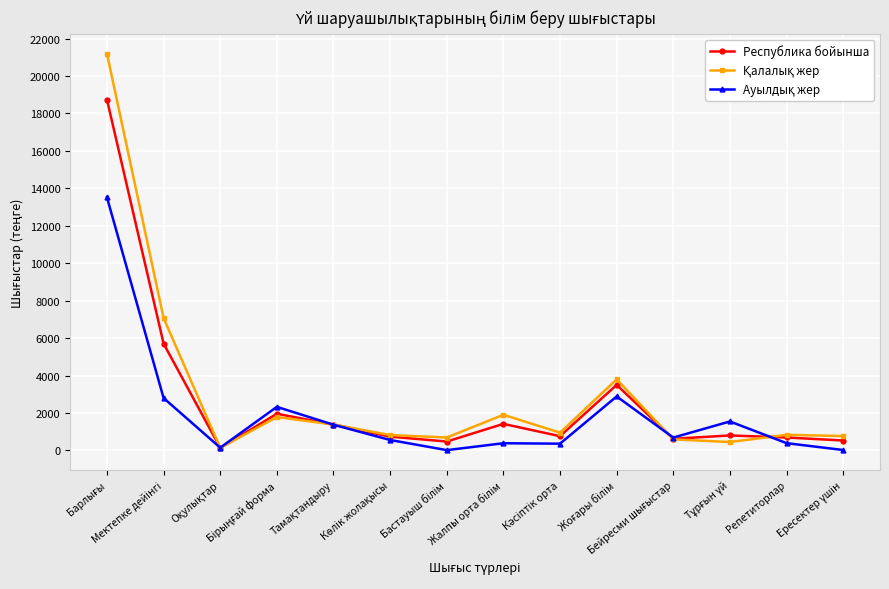

What is the greatest value displayed?

21189